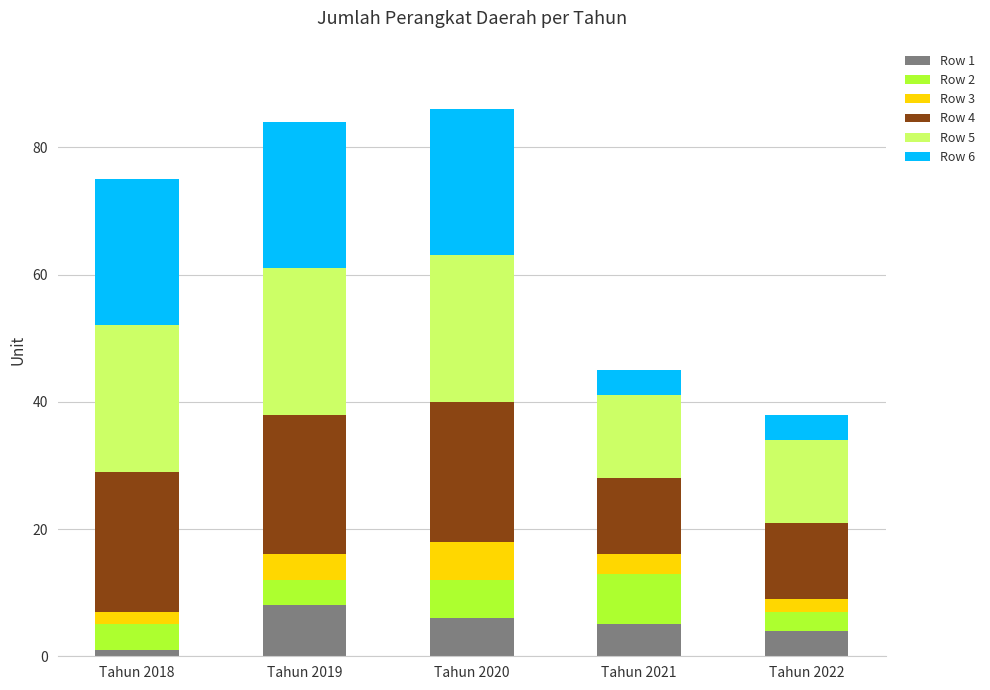

Does the chart contain stacked bars?

Yes